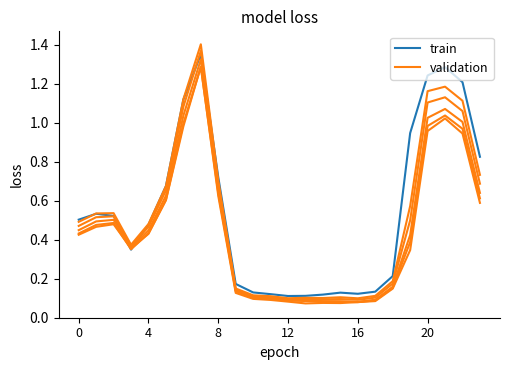

At which category is the sum across all series the highest?

7